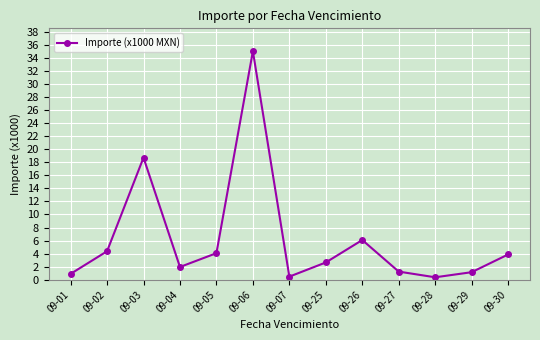

How many points are lower than both their immediate neighbors (excluding endpoints)?

3